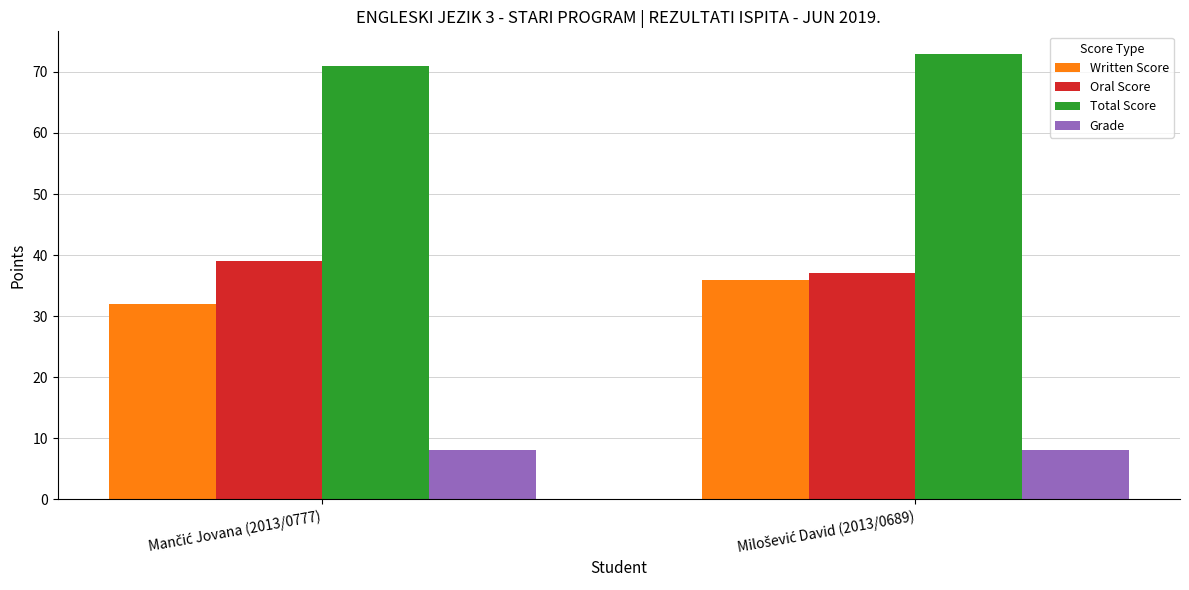

What is the average value of the Oral Score series?

38